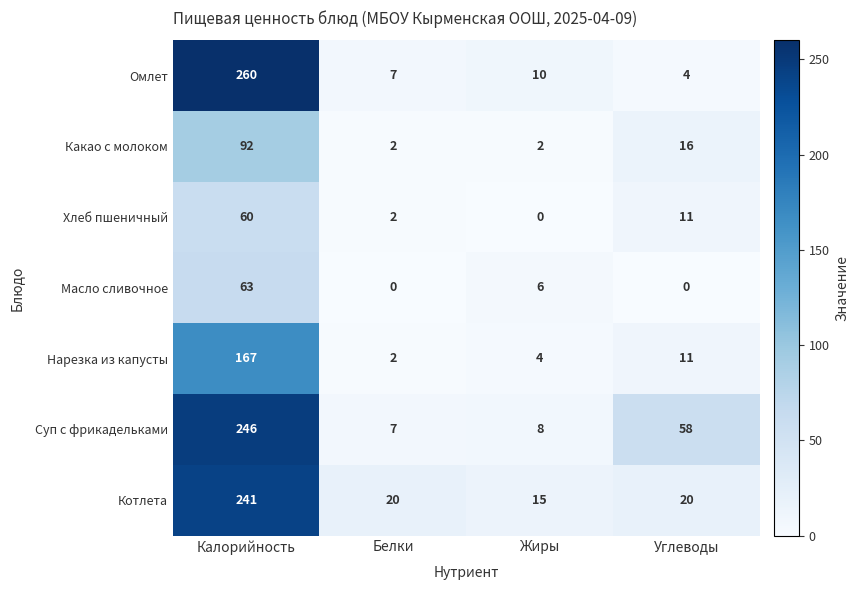

Which series changed the most between Калорийность and Белки?

Омлет